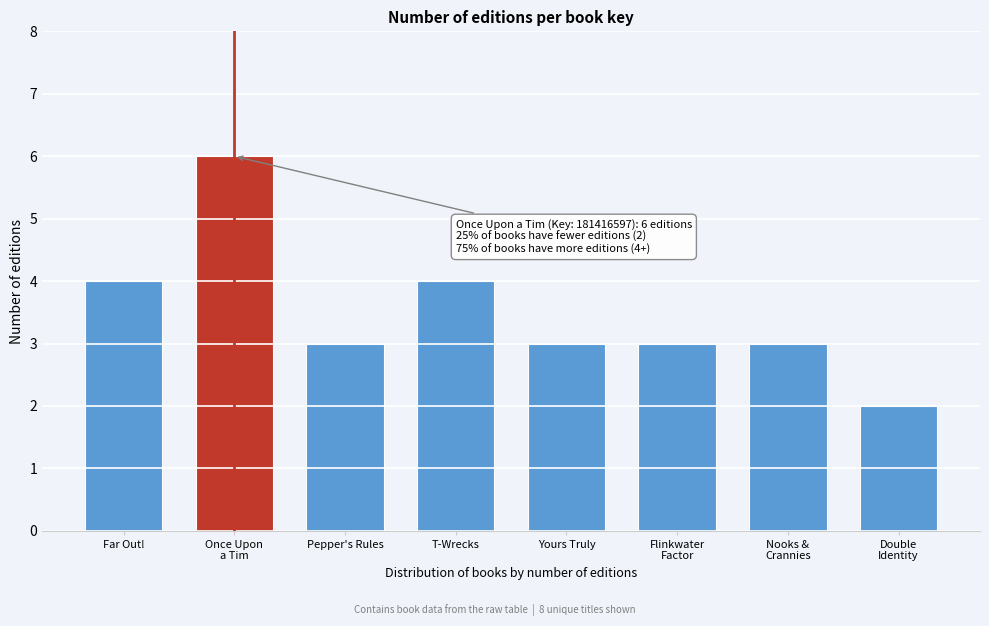

Reading right to left, transcribe all the data shown in this chart.

2	3	3	3	4	3	6	4